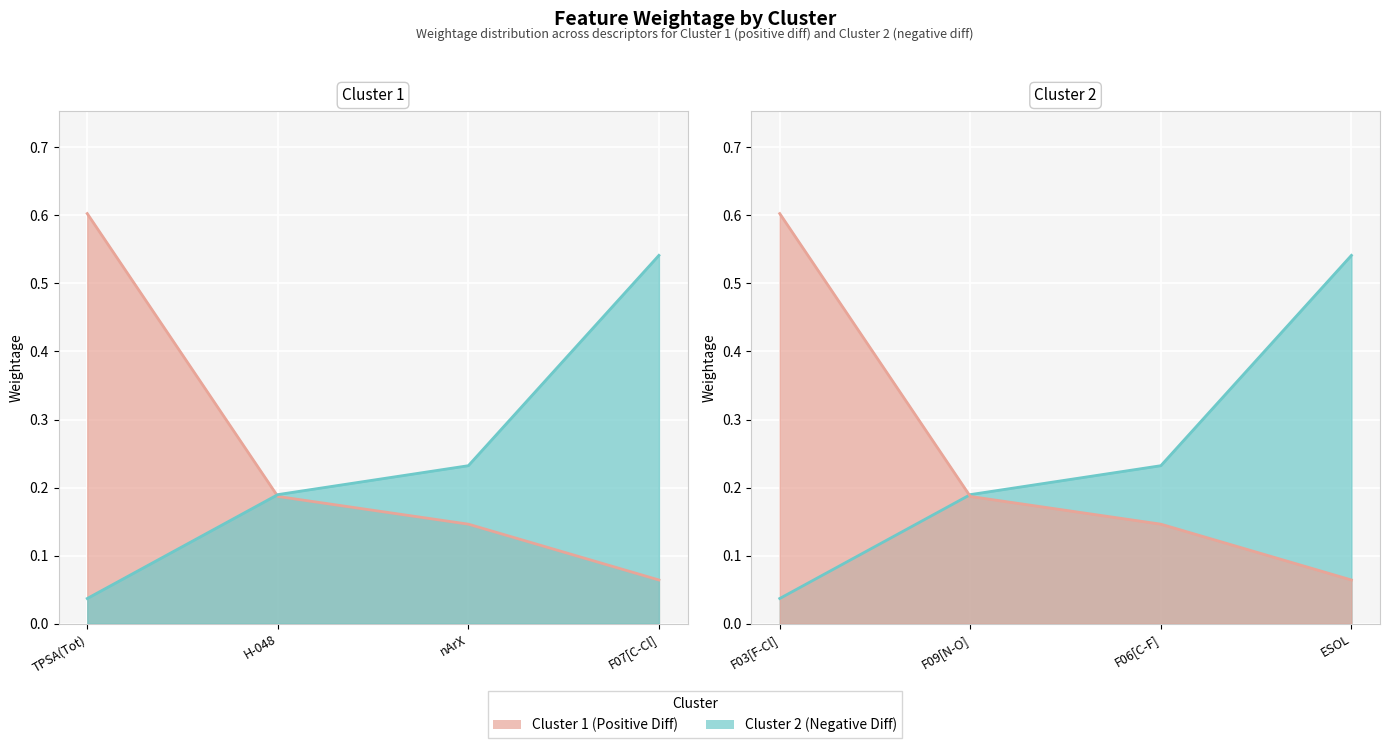

What is the sum of all Cluster 1 (Positive Diff) values?

1.0